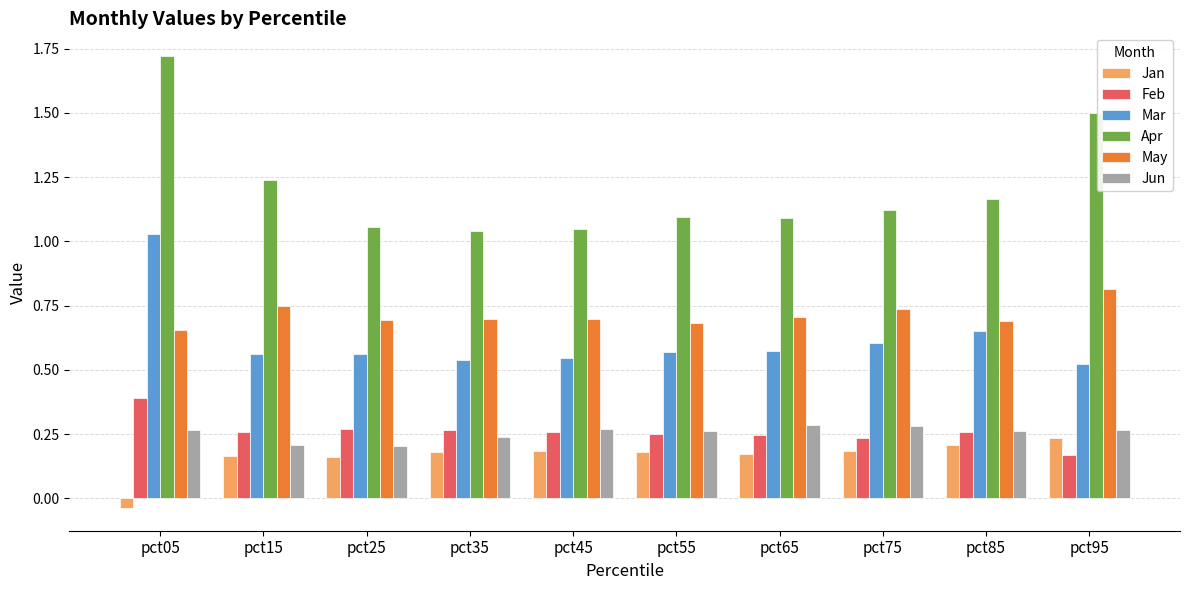

How many groups of bars are there?

10